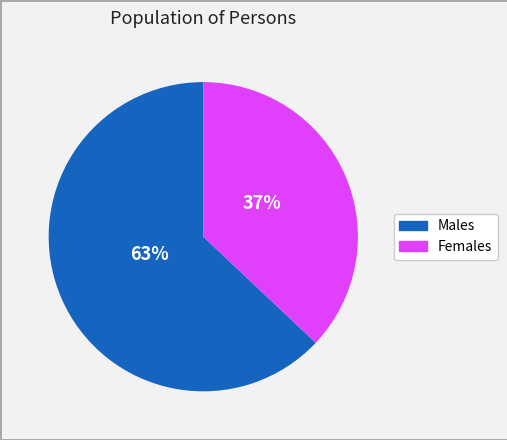

How many segments does this pie chart have?

2